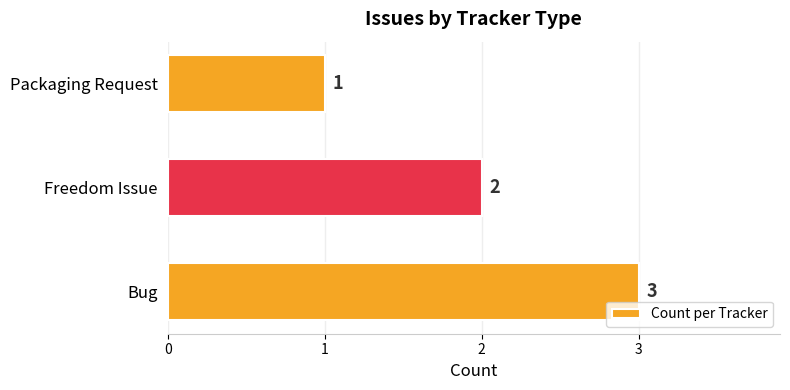

True or false: the data shows 1 at Packaging Request.

True